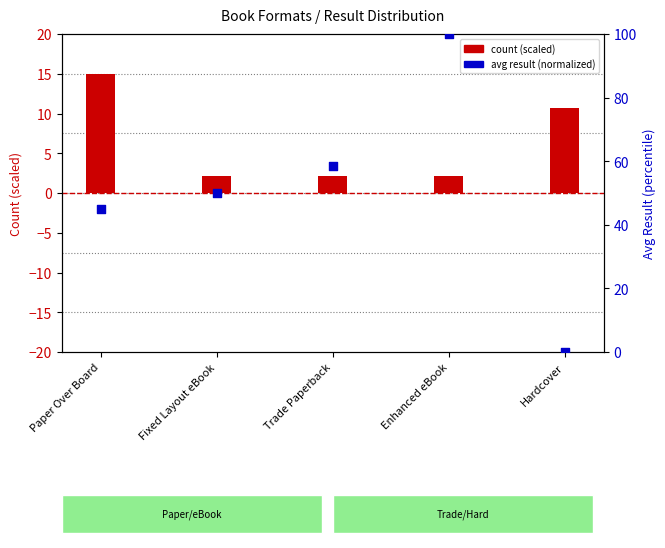

What is the change in value from Fixed Layout eBook to Enhanced eBook?

+50.0